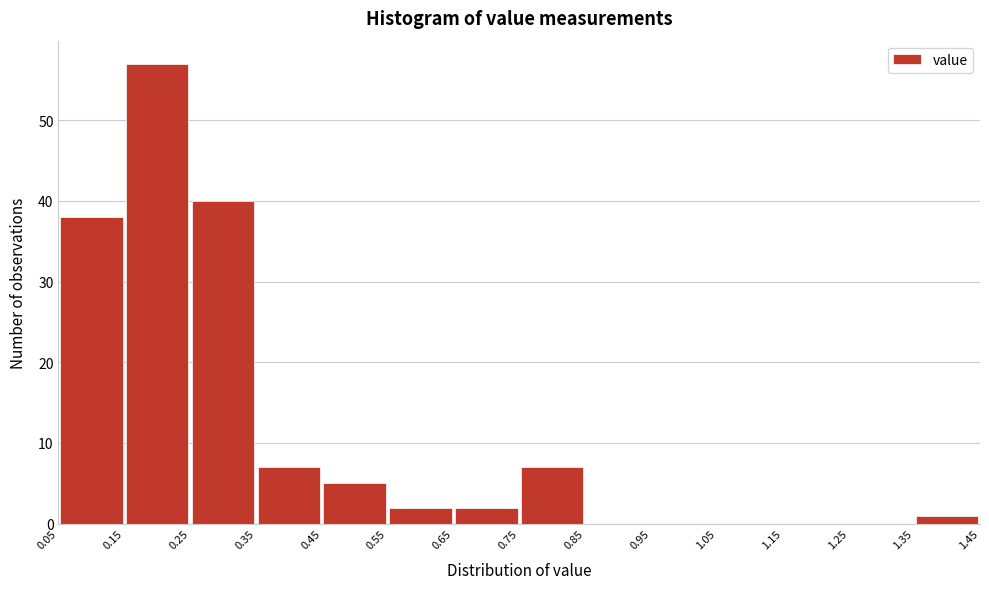

Over which range of the x-axis is the bar tallest?

0.15 to 0.25